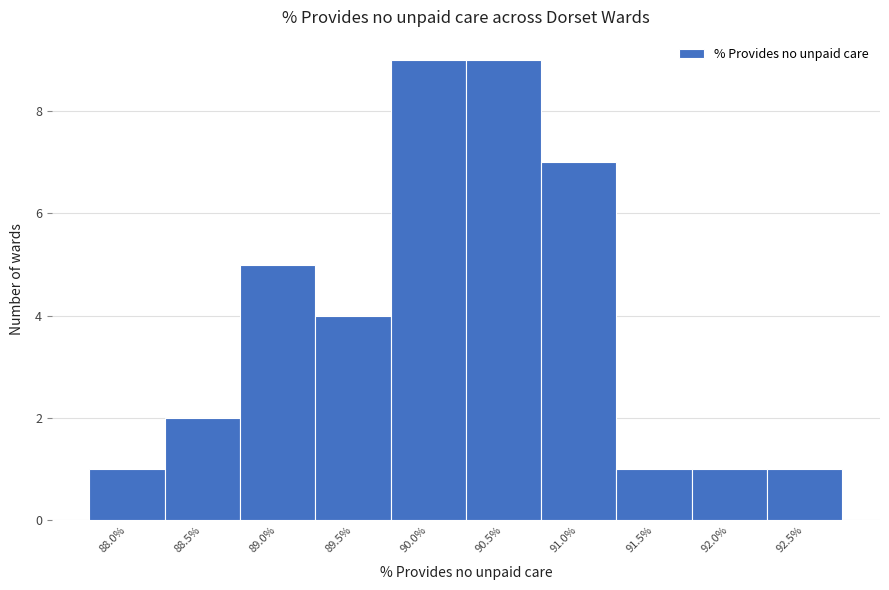

Reading left to right, what are all the values shown in this chart?

88.0%=1	88.5%=2	89.0%=5	89.5%=4	90.0%=9	90.5%=9	91.0%=7	91.5%=1	92.0%=1	92.5%=1